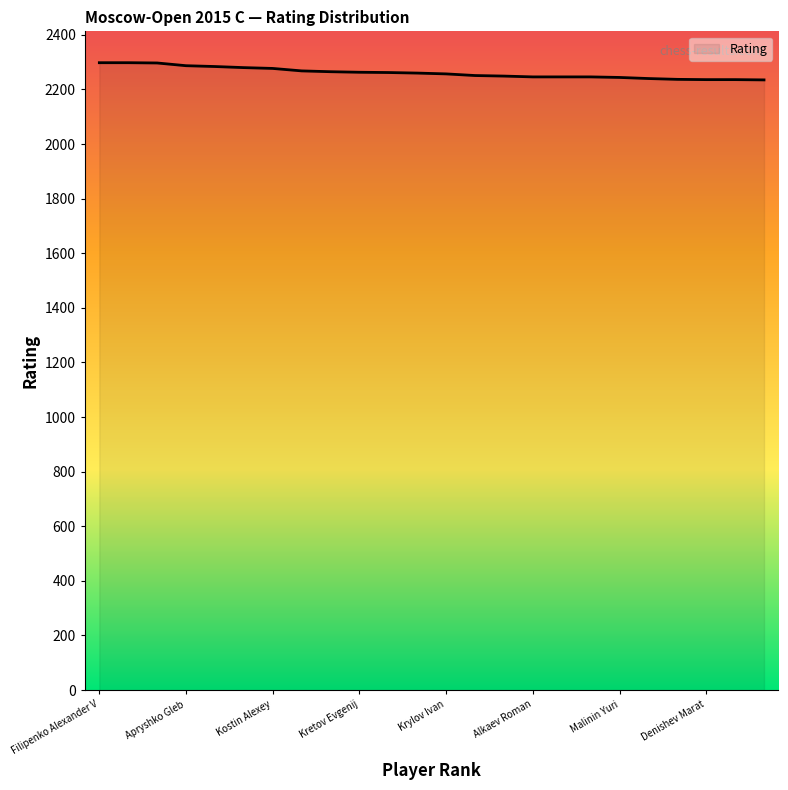

What is the minimum value shown in the chart?

2235